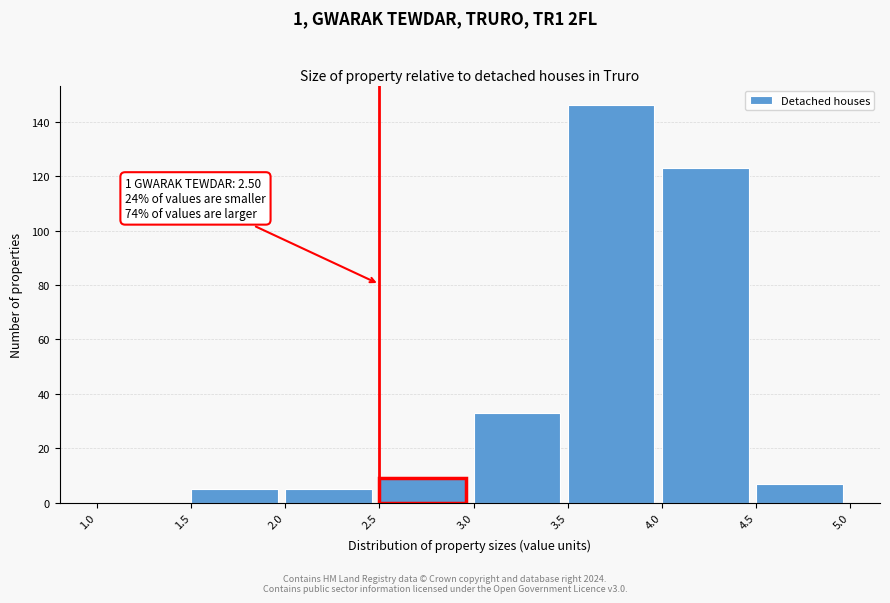

Over which range of the x-axis is the bar tallest?

3.5 to 4.0